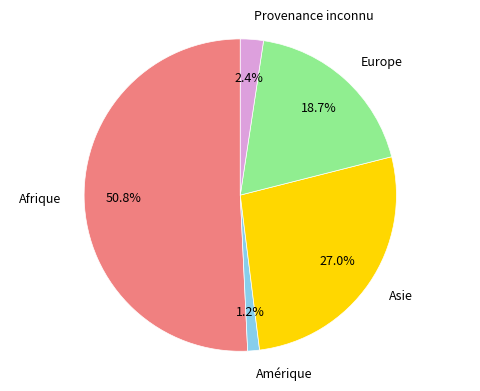

Which category has the biggest portion of the pie?

Afrique